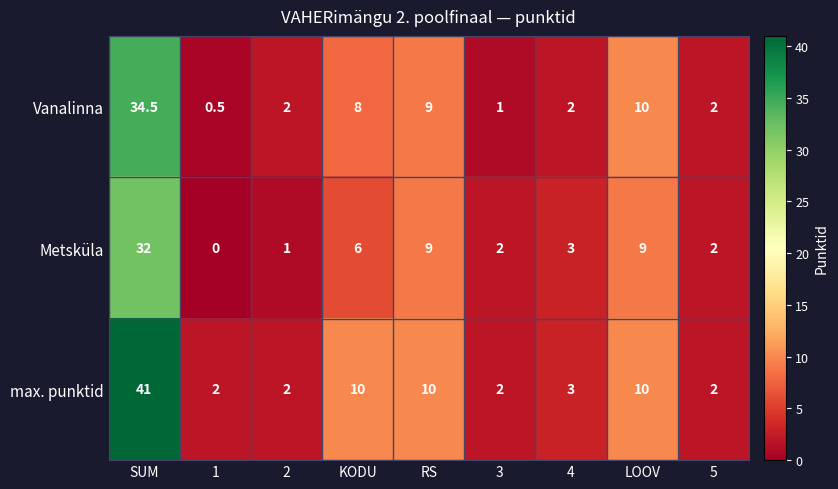

Which label corresponds to the smallest value in the chart?

1